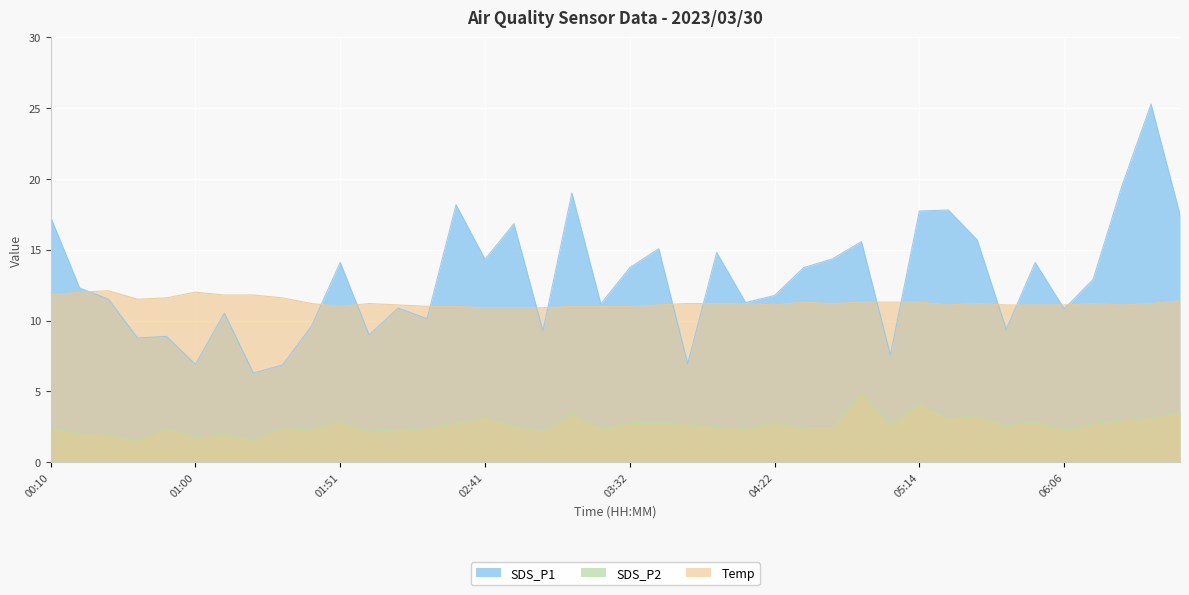

What value does the SDS_P2 series have at 00:10?

2.4